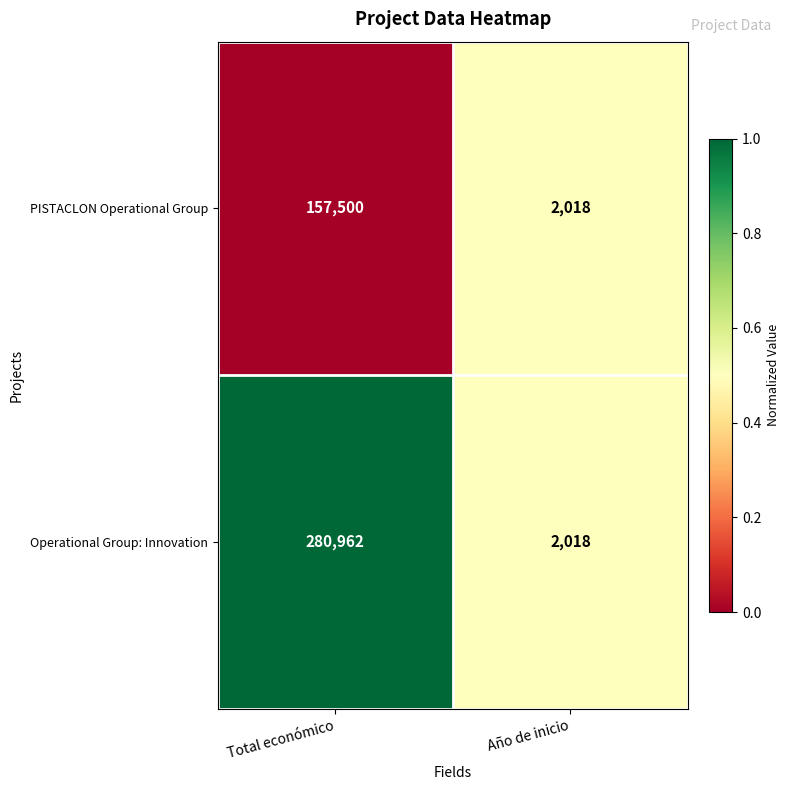

What is the sum of the PISTACLON Operational Group values at Año de inicio and Total económico?

159518